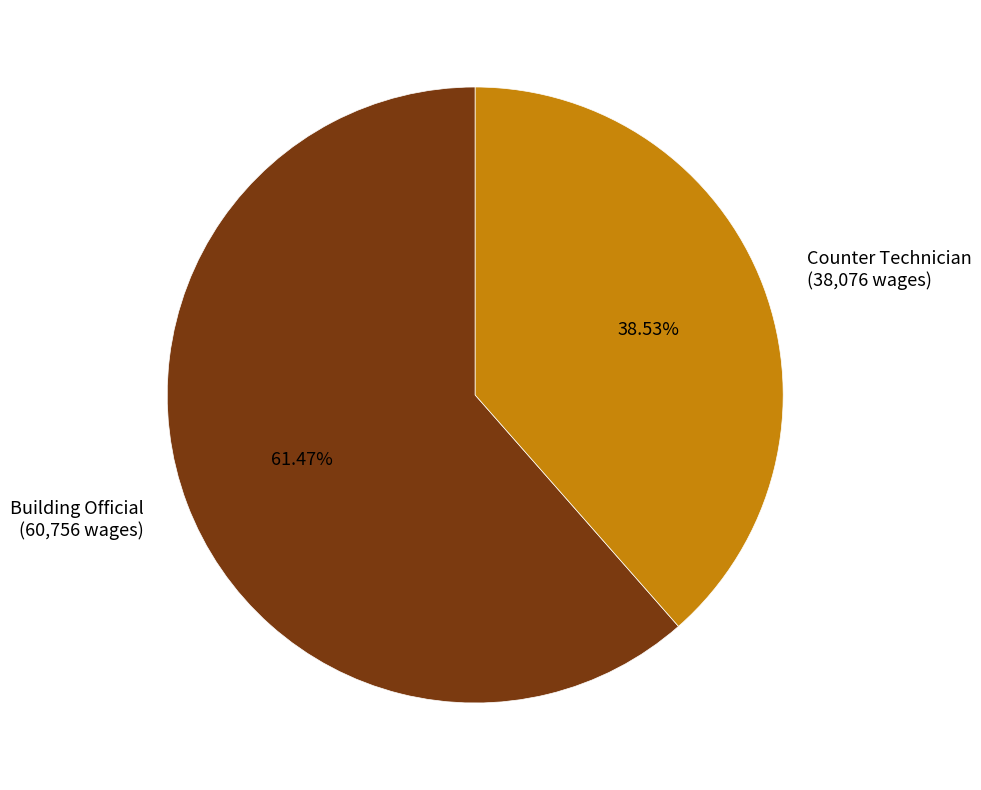

True or false: Counter Technician accounts for 39% of the total.

True